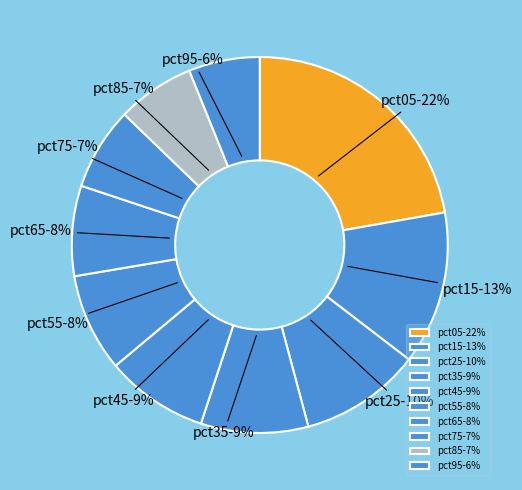

To the nearest percent, what portion does pct25 represent?

10%